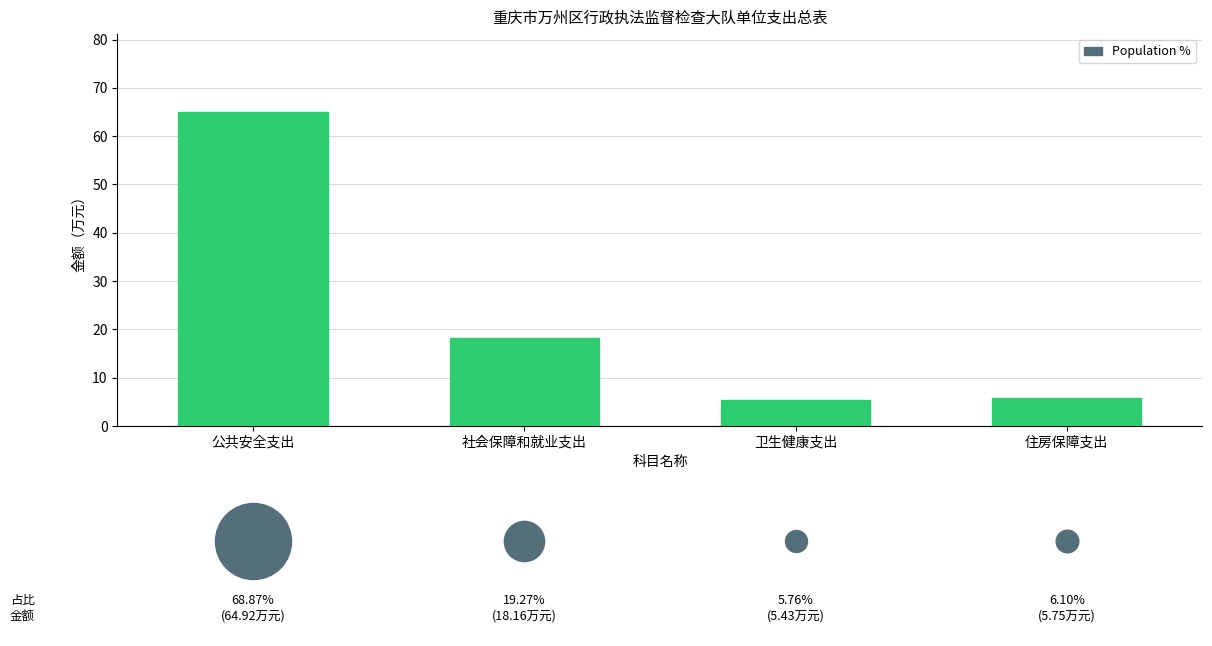

What is the change in value from 公共安全支出 to 社会保障和就业支出?

-46.8